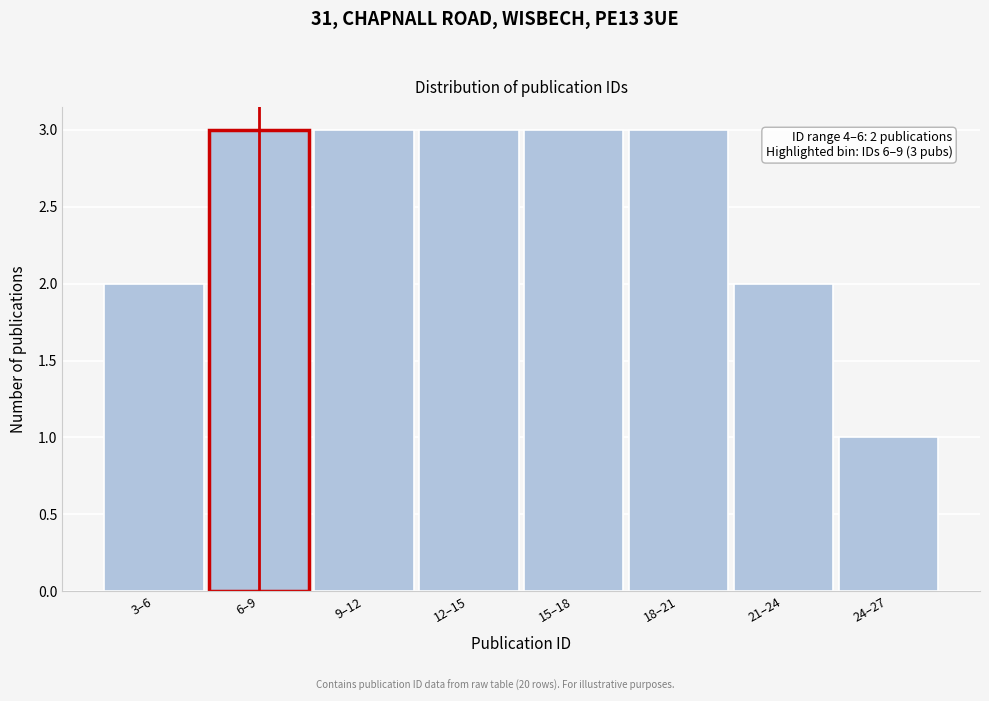

Reading left to right, transcribe all the data shown in this chart.

2	3	3	3	3	3	2	1